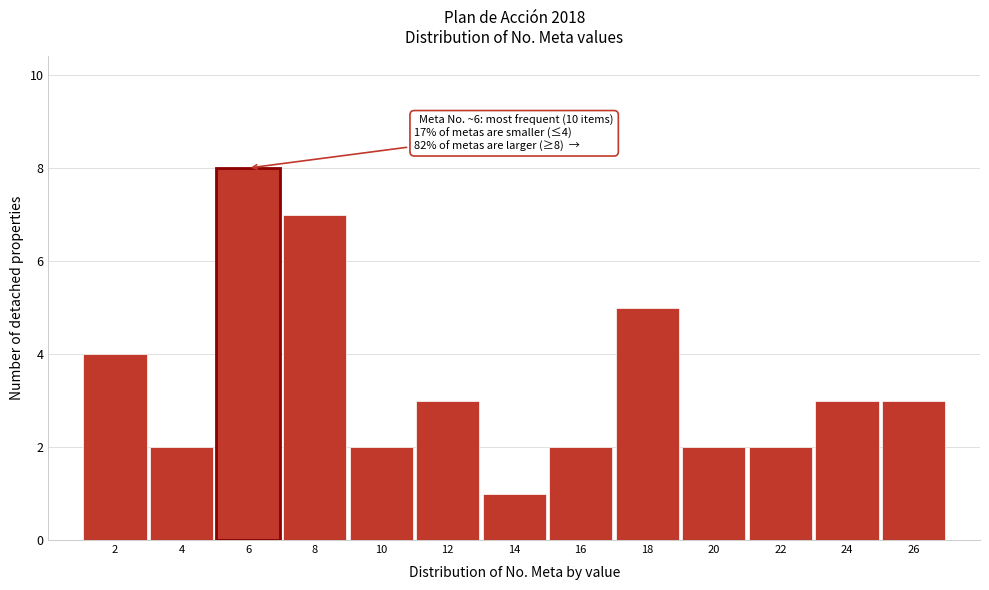

Reading left to right, transcribe all the data shown in this chart.

2=4	4=2	6=8	8=7	10=2	12=3	14=1	16=2	18=5	20=2	22=2	24=3	26=3